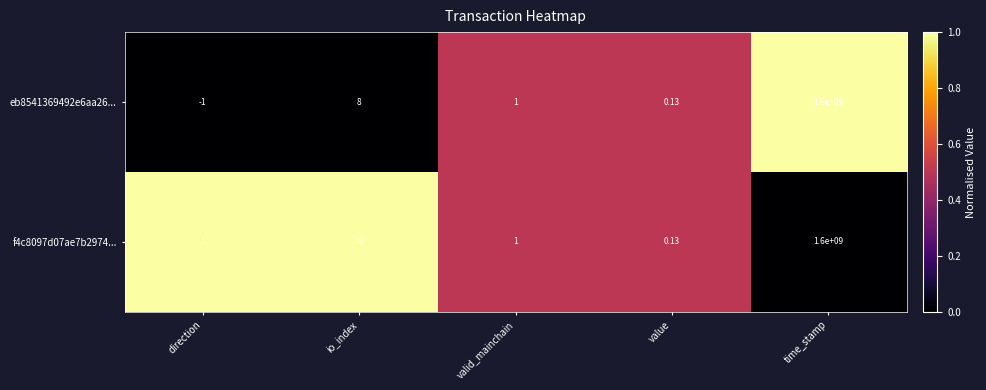

What is the total value across all series at io_index?

18.0